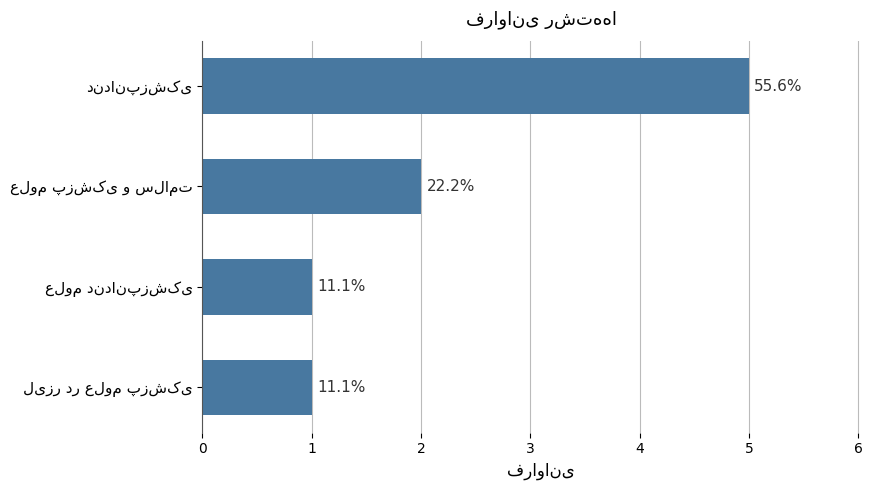

Does the chart contain any negative values?

No